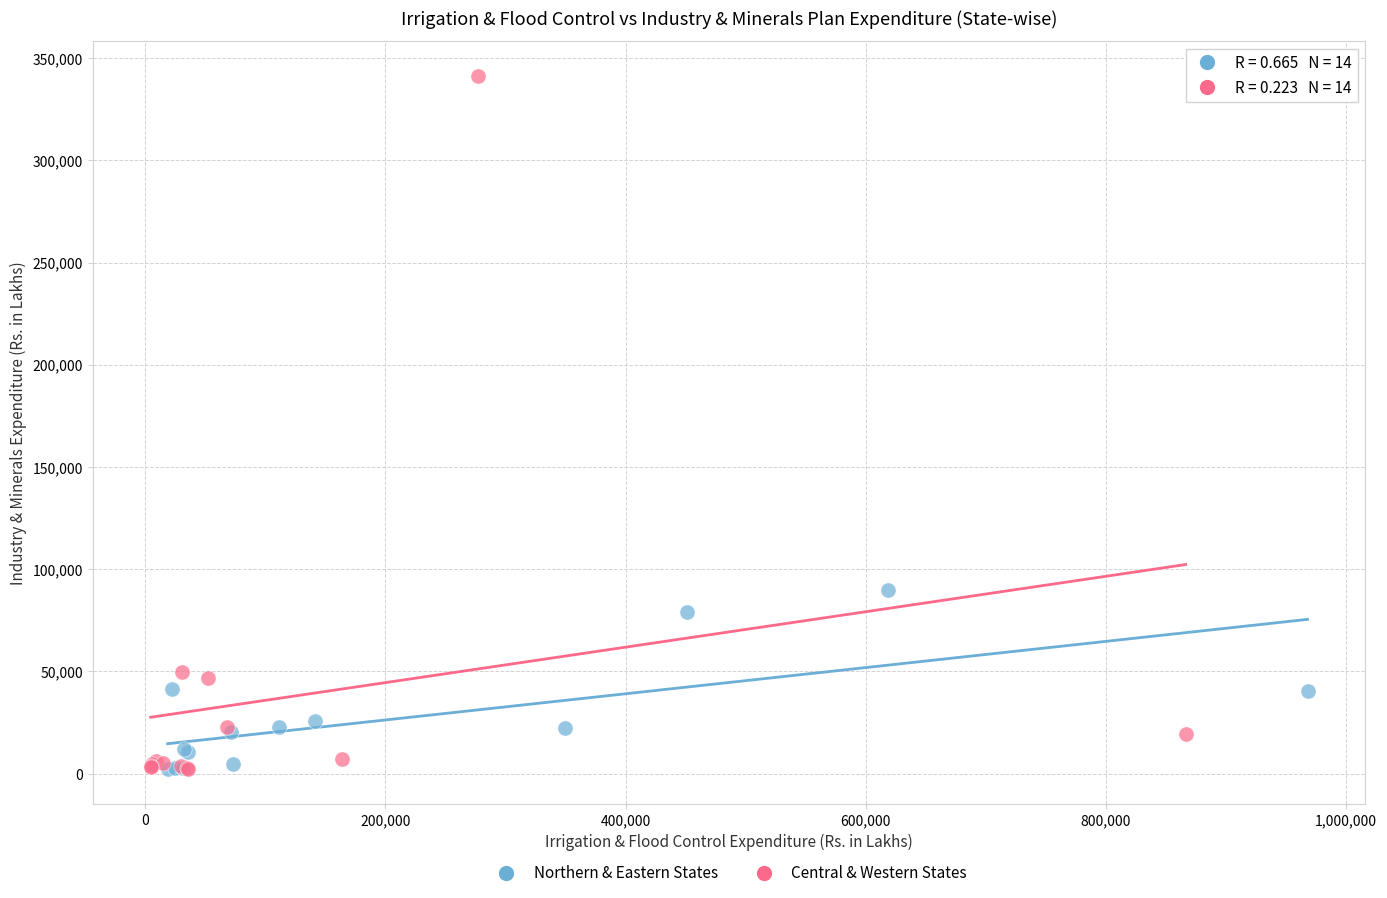

Which series reaches the maximum Y coordinate?

Central & Western States